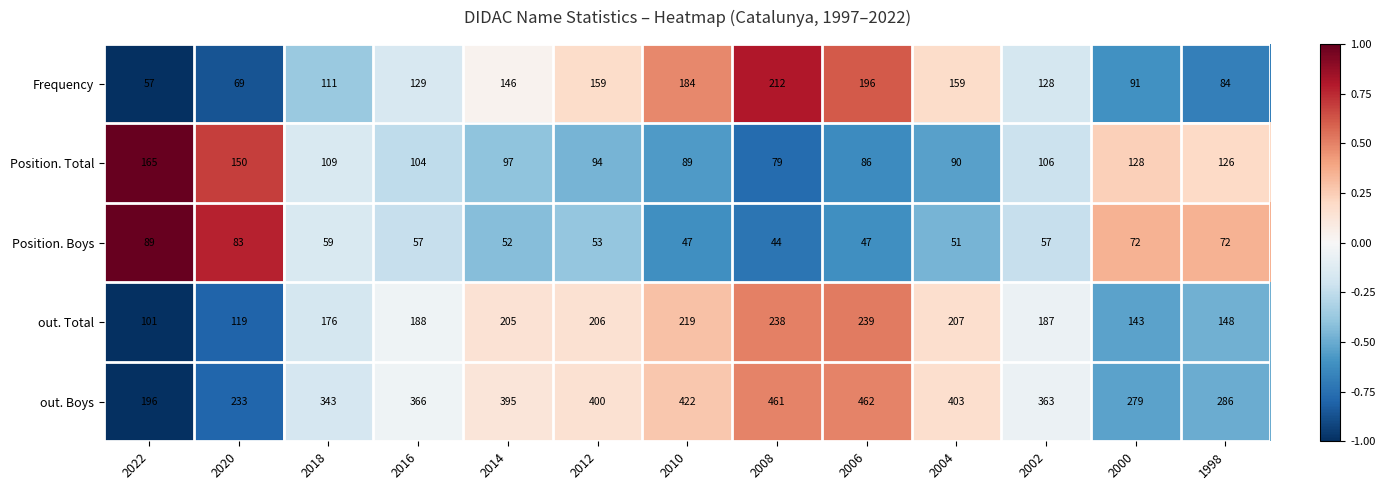

What is the difference between the highest and lowest values at 2018?

284